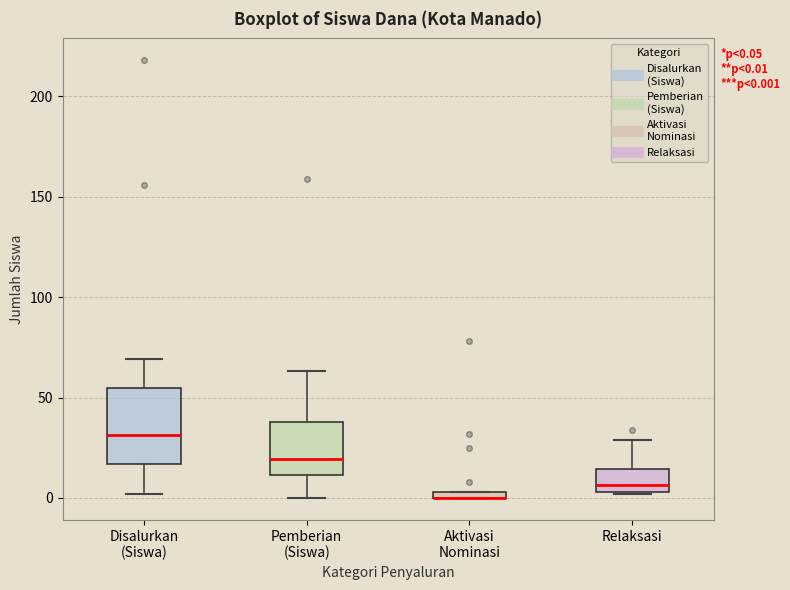

Which box is the tallest, from its lower edge to its upper edge?

Disalurkan (Siswa)